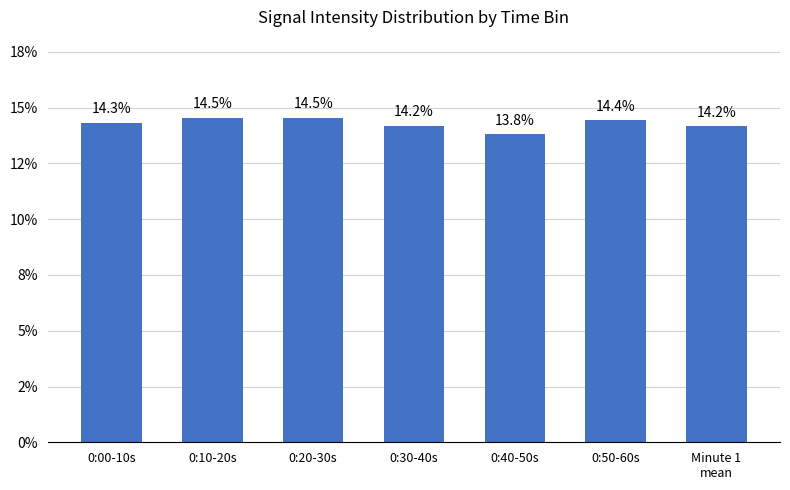

Does the chart contain any negative values?

No